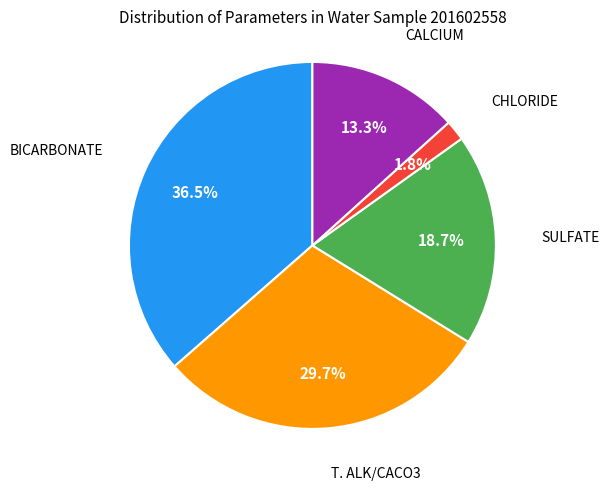

Does any single category account for the majority?

No